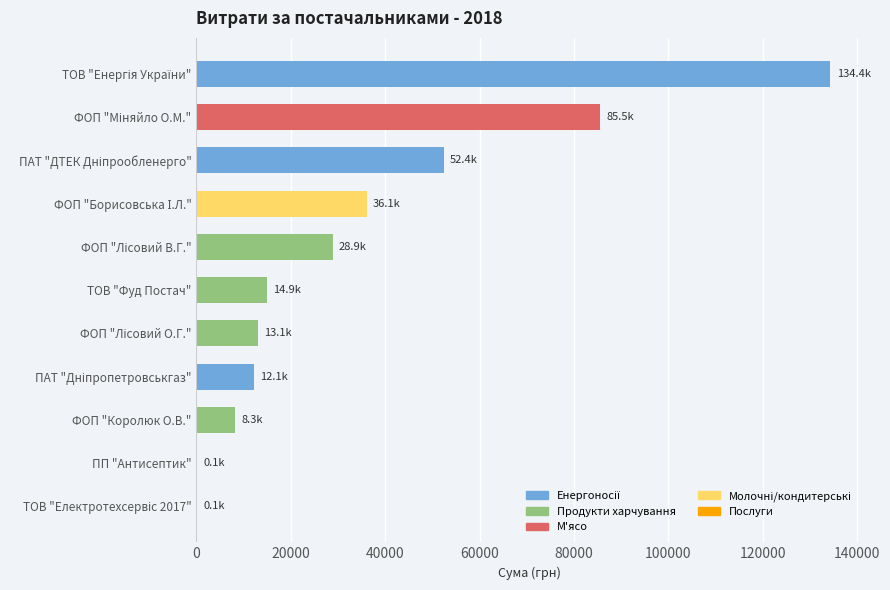

What is the greatest value displayed?

134362.3